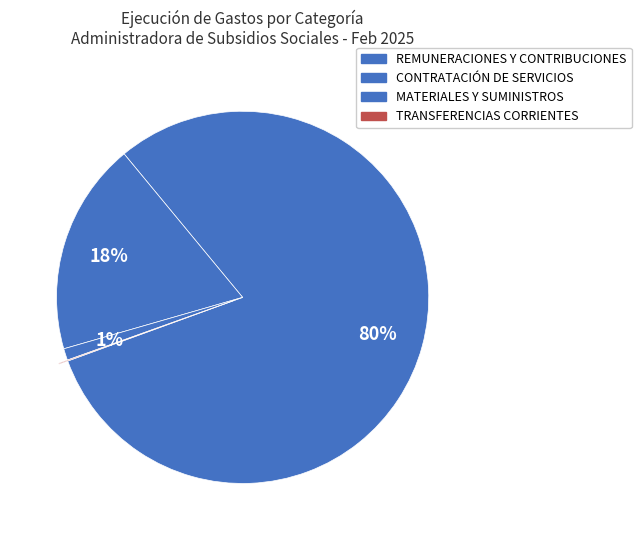

Between TRANSFERENCIAS CORRIENTES and REMUNERACIONES Y CONTRIBUCIONES, which is larger?

REMUNERACIONES Y CONTRIBUCIONES